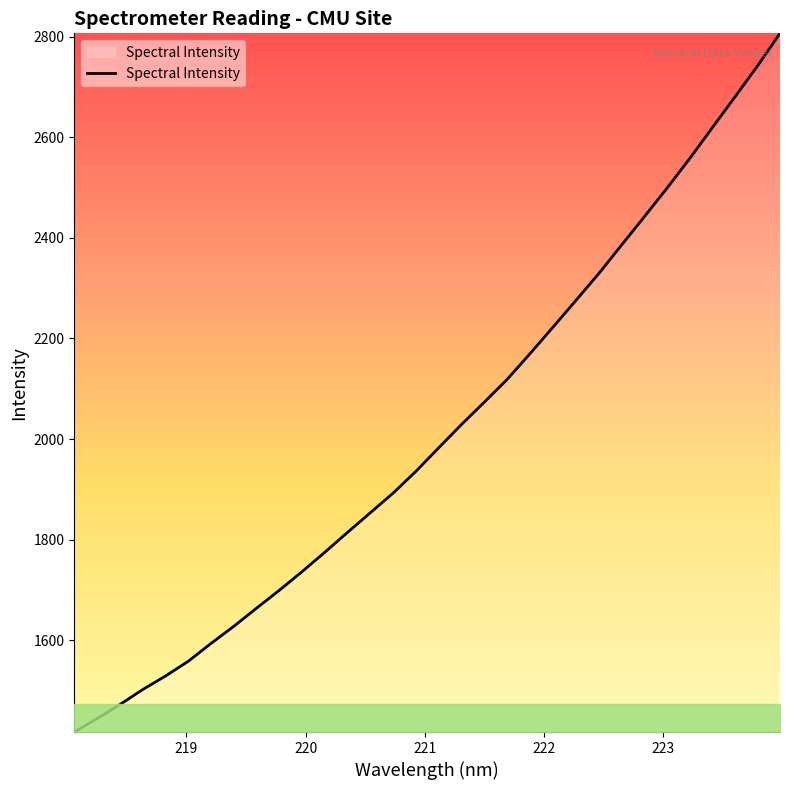

What is the difference between the maximum and minimum values?

1389.5